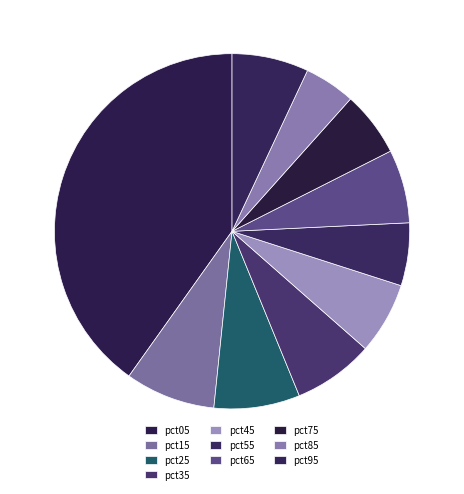

How many slices are in this pie chart?

10